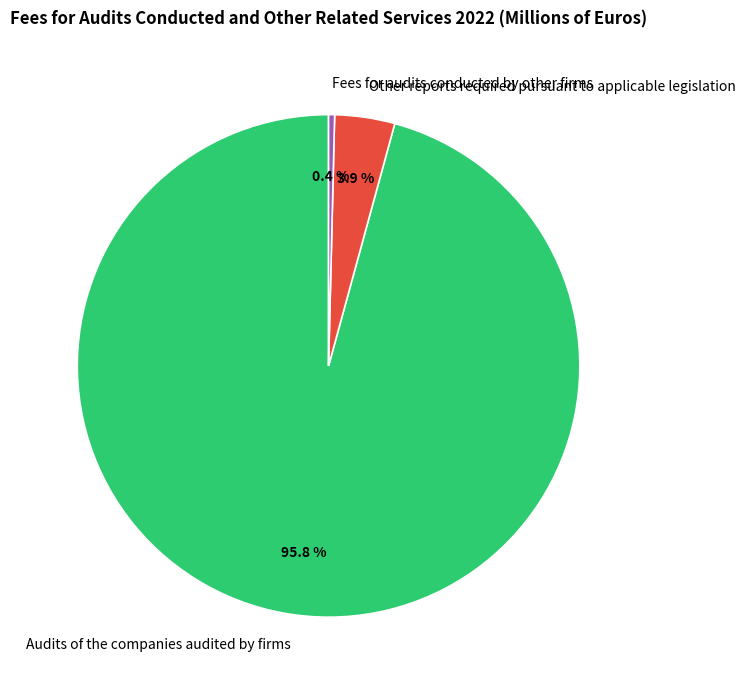

To the nearest percent, what percentage of the pie is Audits of the companies audited by firms?

96%